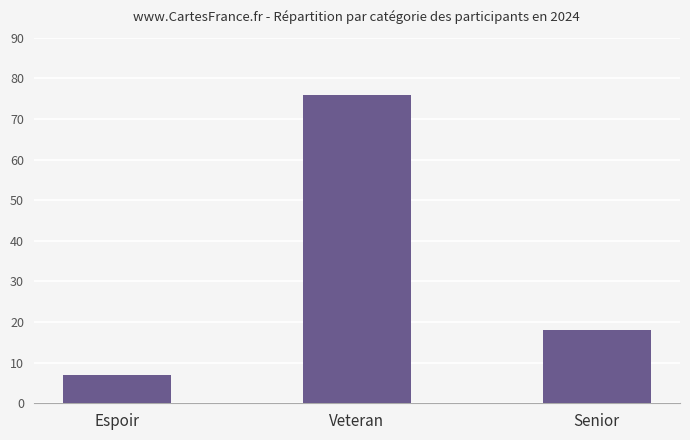

How many series are shown in this chart?

1